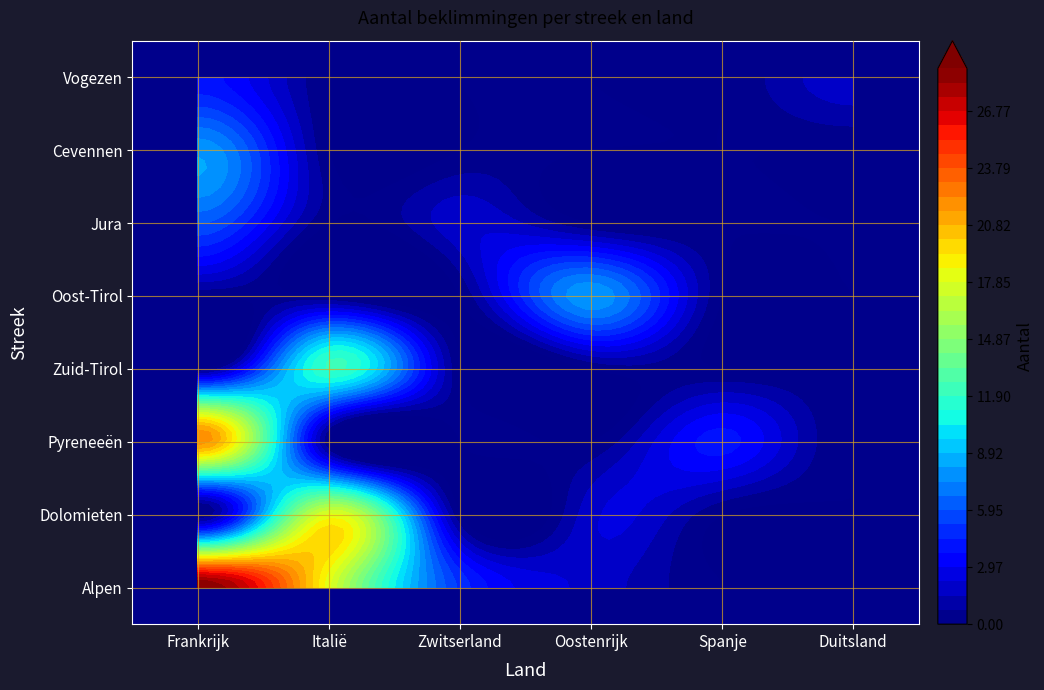

The value of Vogezen at Italië is 0. True or false?

True